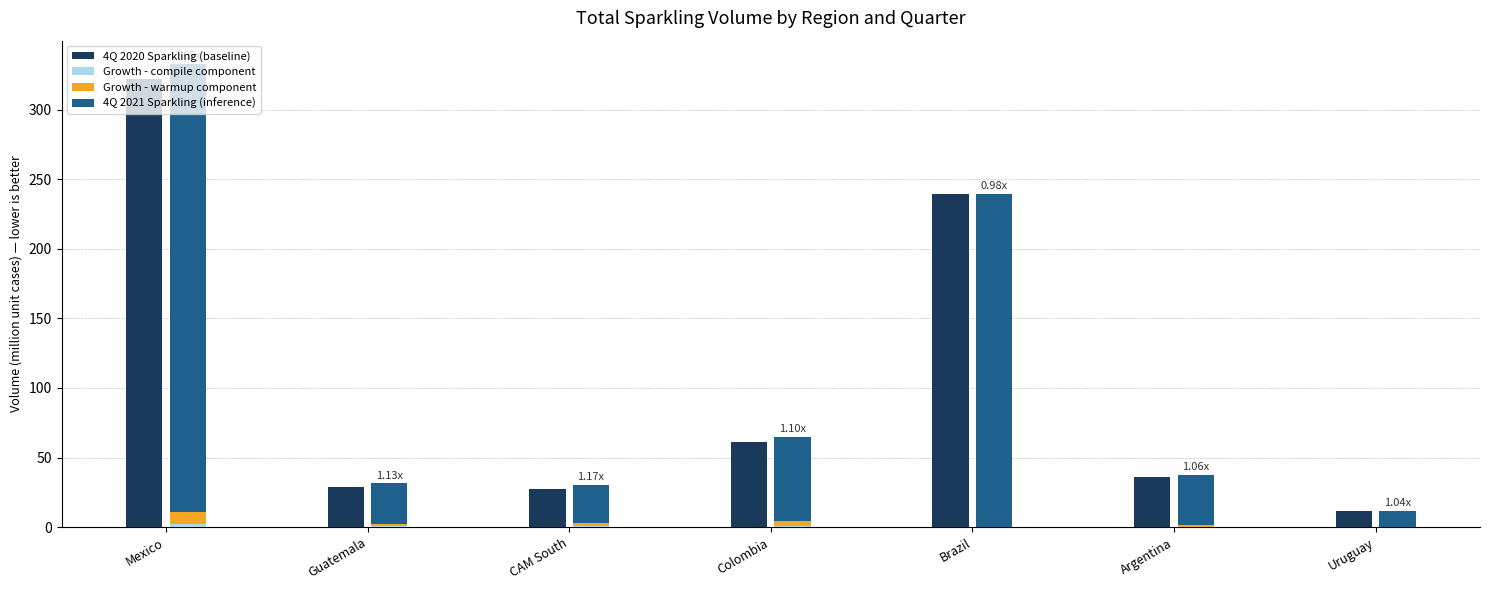

How many data points in Growth - warmup component are above 2?

4